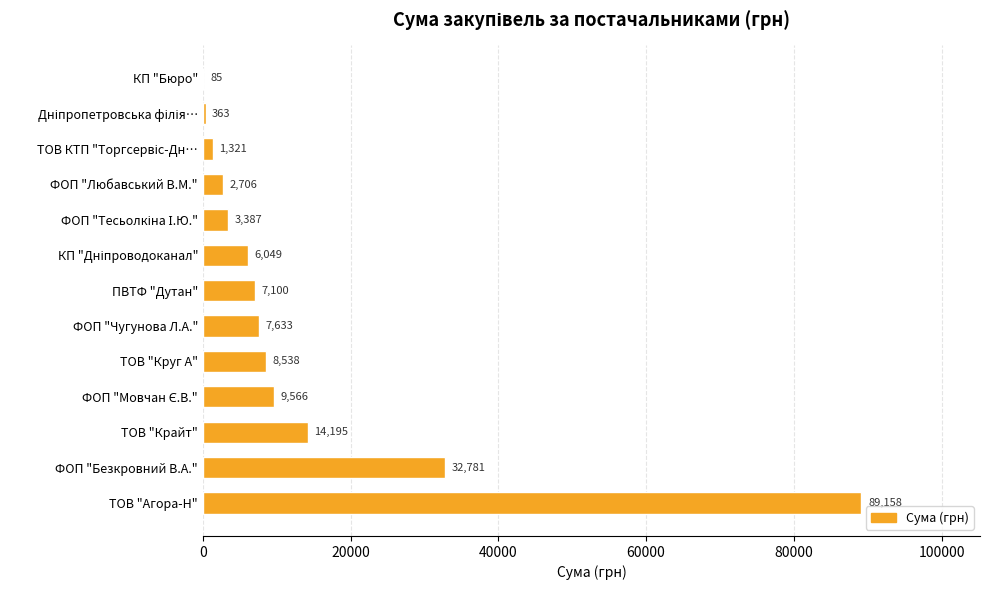

What is the ratio of the value at ФОП "Чугунова Л.А." to the value at ТОВ "Круг А"?

0.9